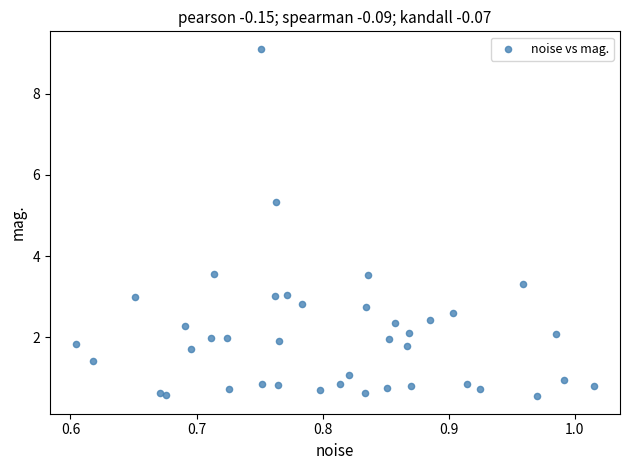

What is the range of X values (max minus min)?

0.4